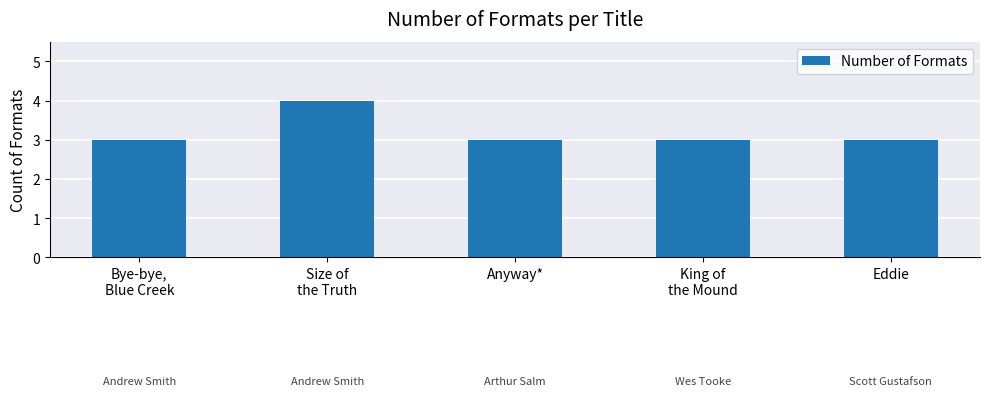

Reading left to right, what are all the values shown in this chart?

Bye-bye,
Blue Creek=3	Size of
the Truth=4	Anyway*=3	King of
the Mound=3	Eddie=3